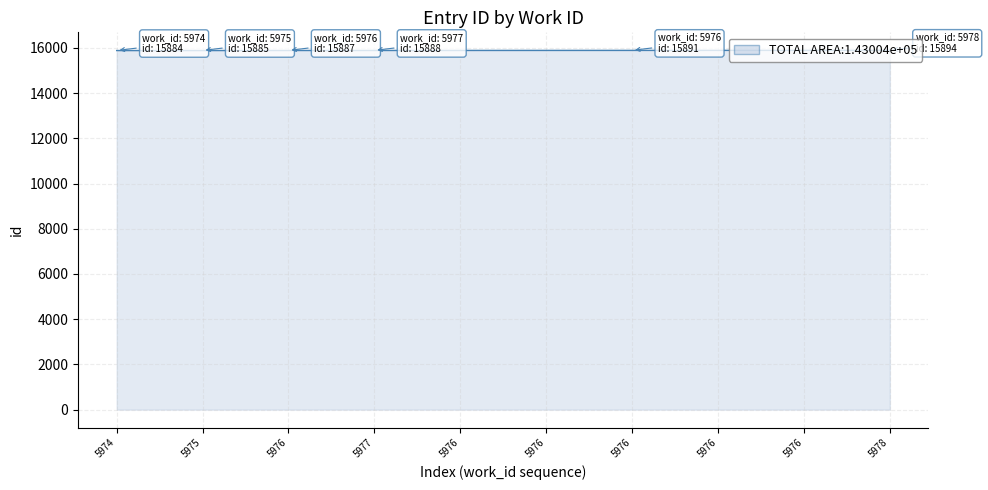

What is the difference between the second highest and second lowest values?

8